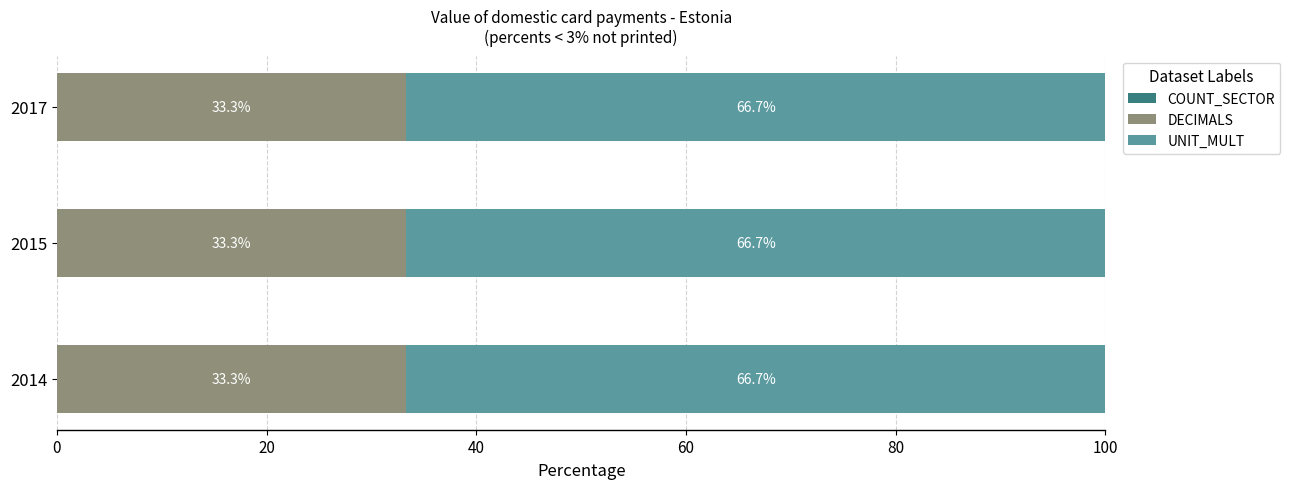

Is it true that DECIMALS equals 21.7 at 2015?

False